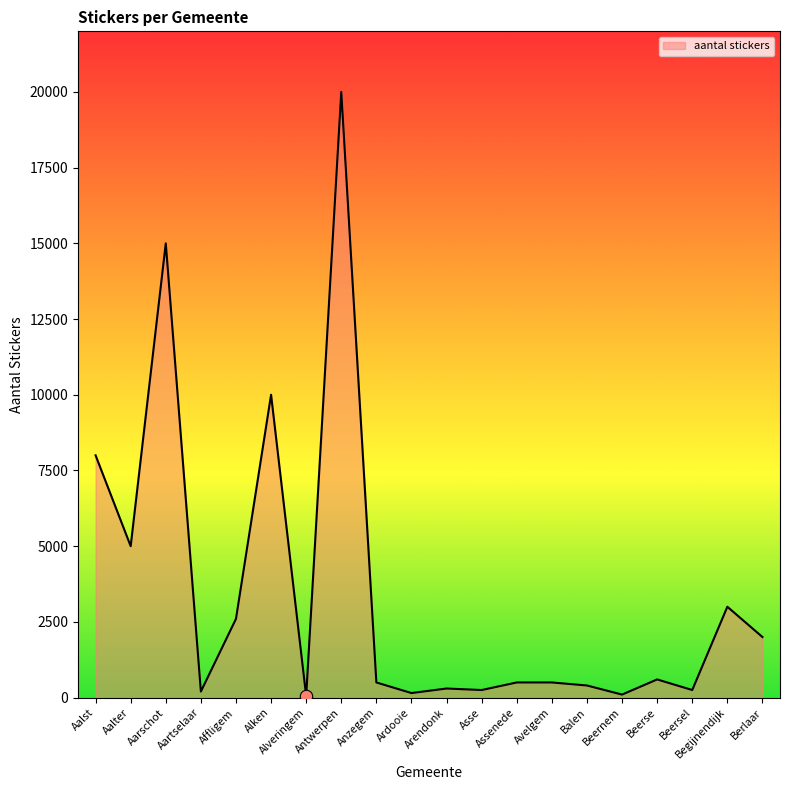

What is the change in value from Anzegem to Beersel?

-250